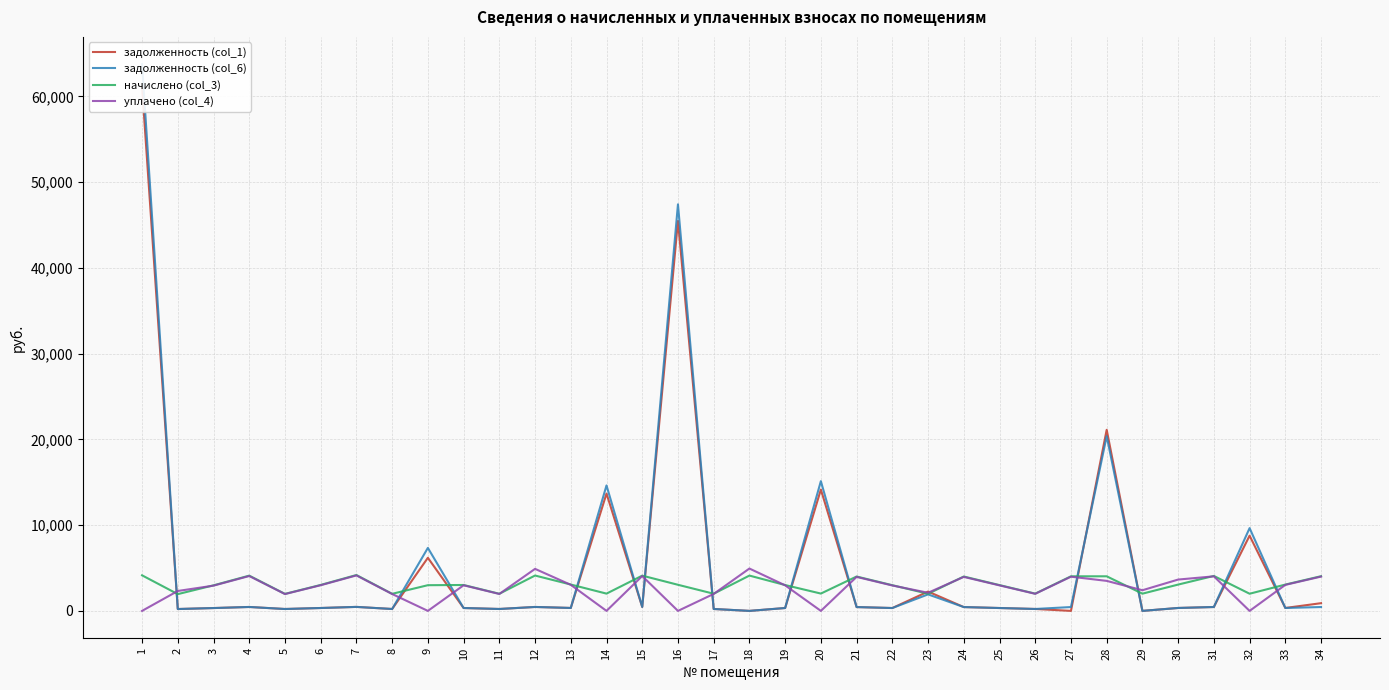

Between 27 and 3, which is larger?

3